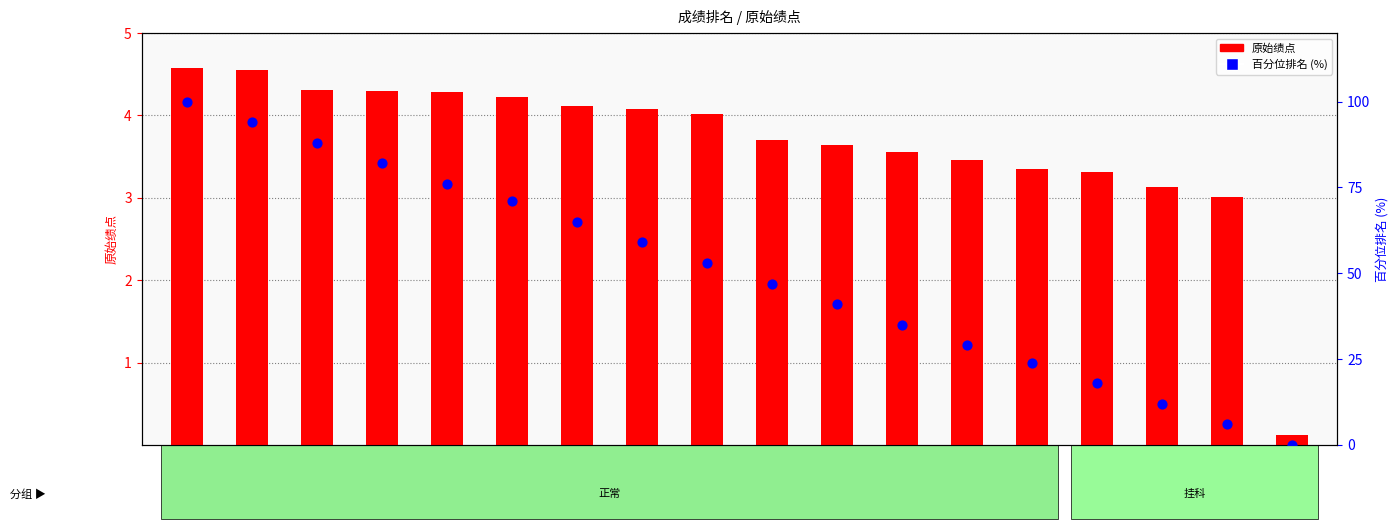

Is the value of 百分位排名 (%) at 郭志伟 greater than the value of 原始绩点 at 崔铎?

Yes